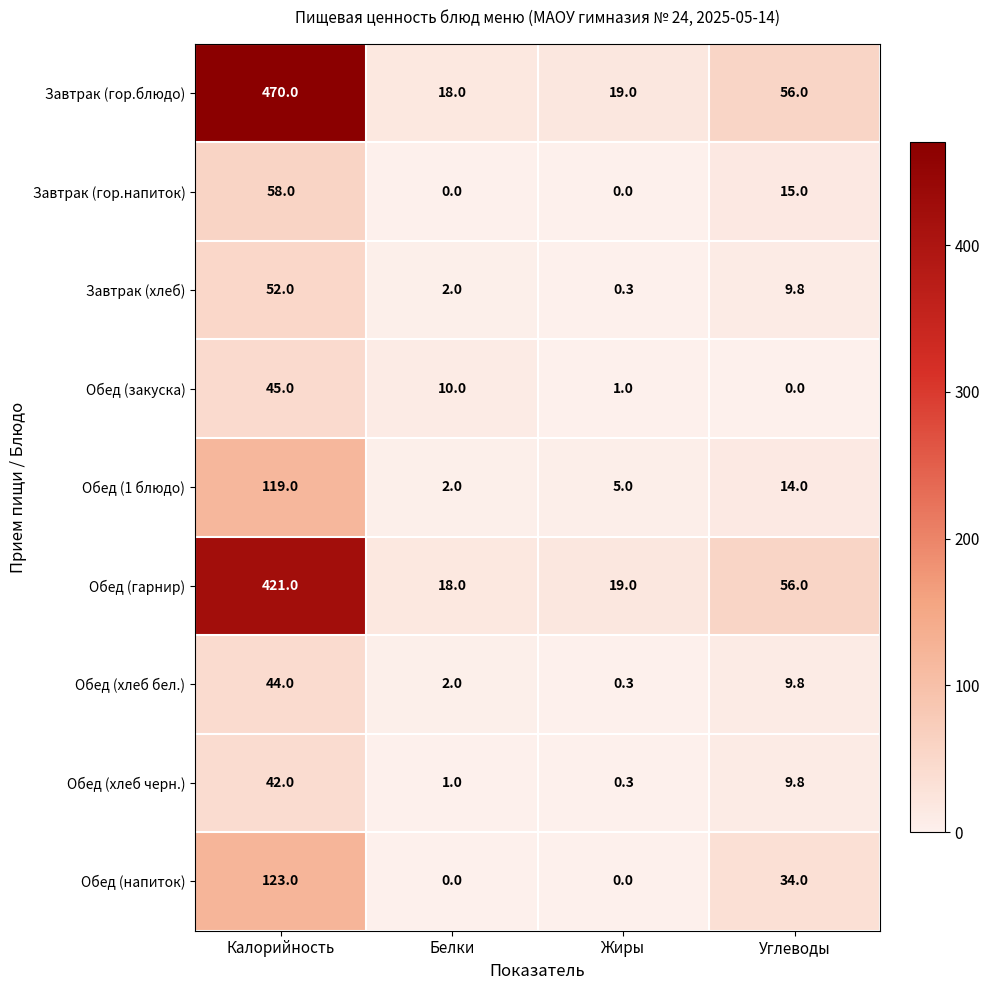

At which category is the sum across all series the highest?

Калорийность